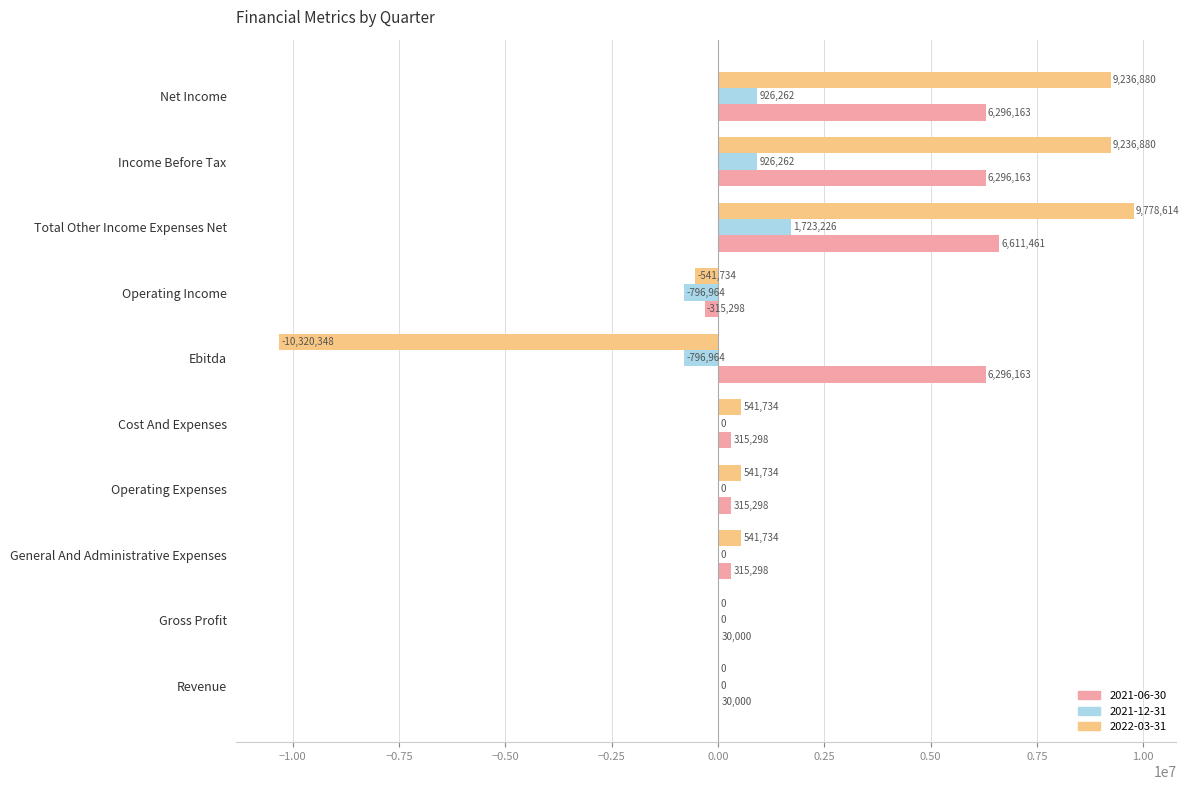

Count the number of data series in this chart.

3